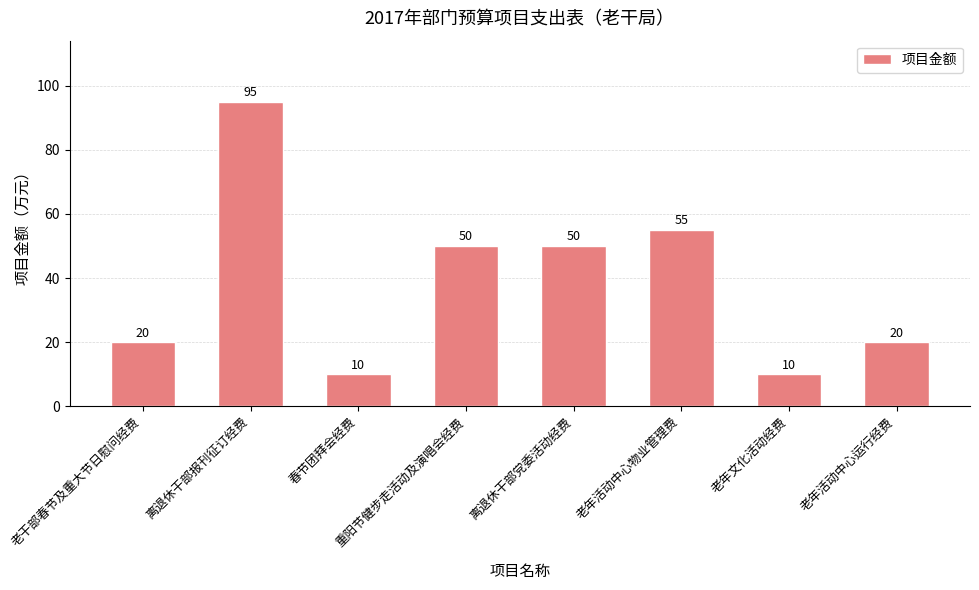

What is the sum of all values?

310